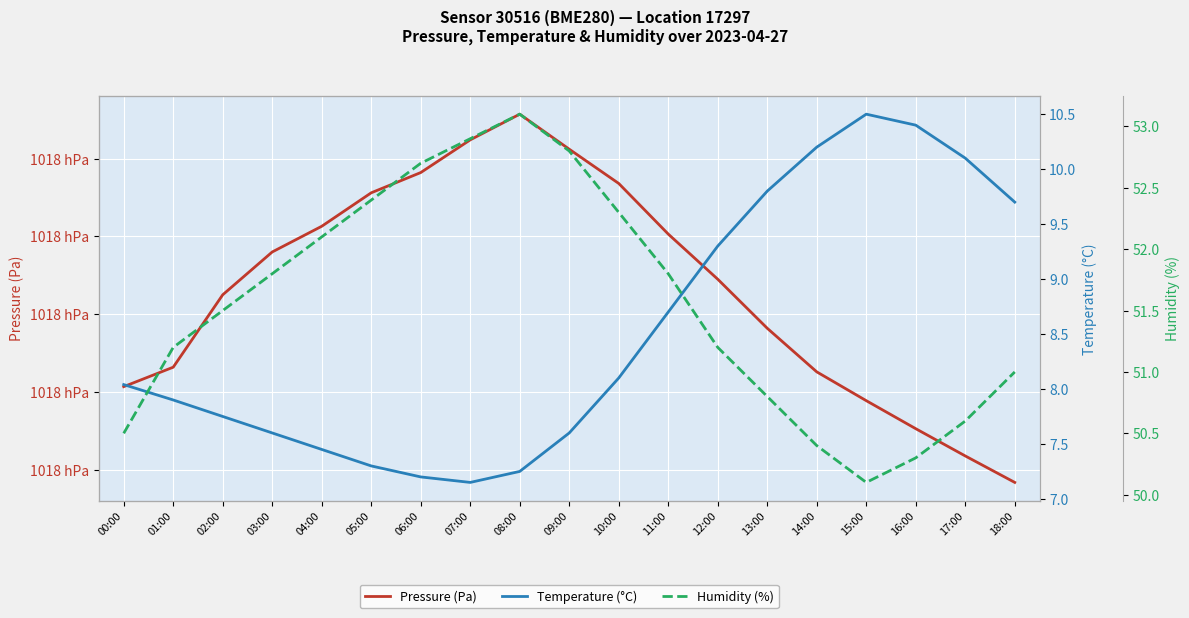

How many interior local peaks does the Humidity (%) series have?

1